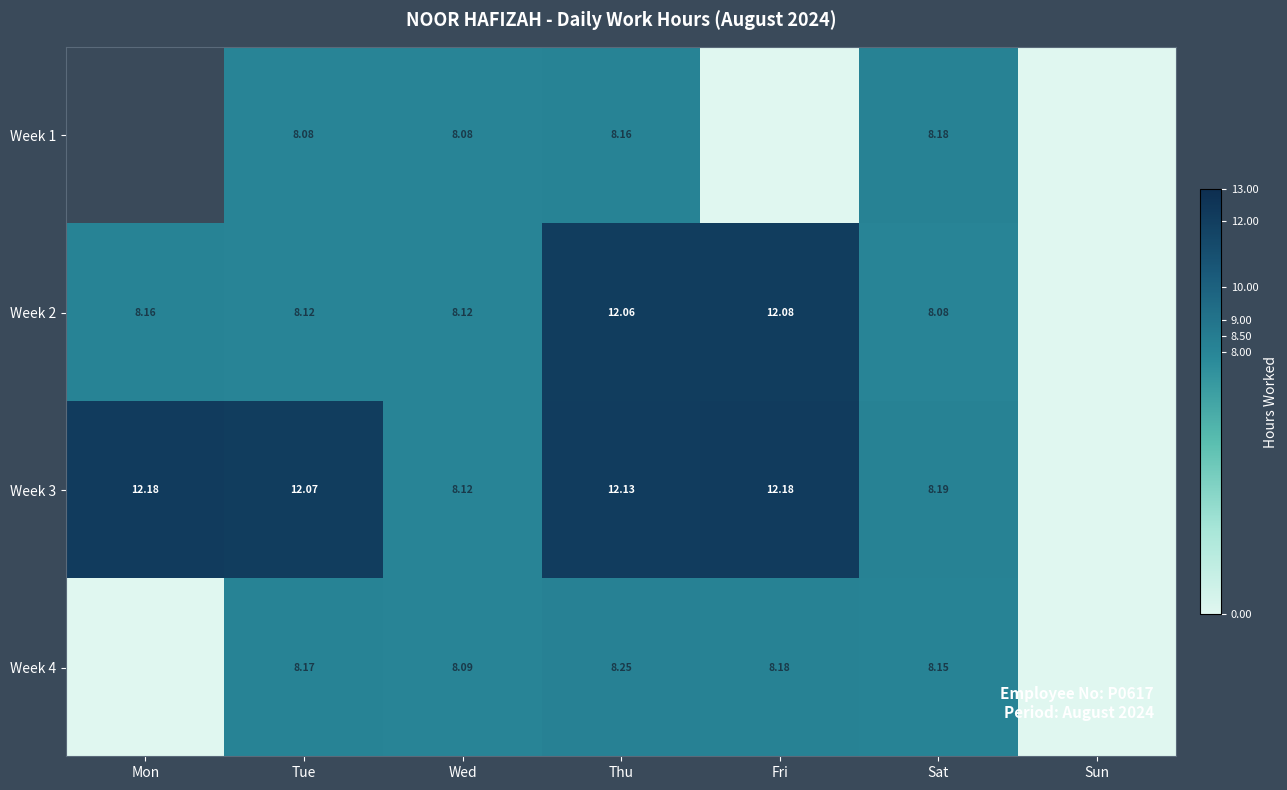

Which has a higher value, Wed or Tue?

Wed